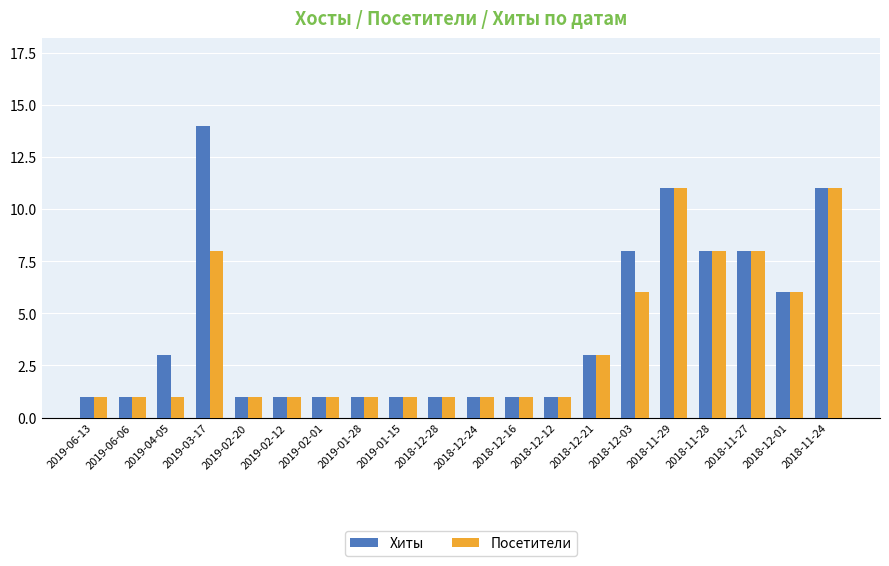

Rank the series by their maximum value, from highest to lowest.

Хиты, Посетители